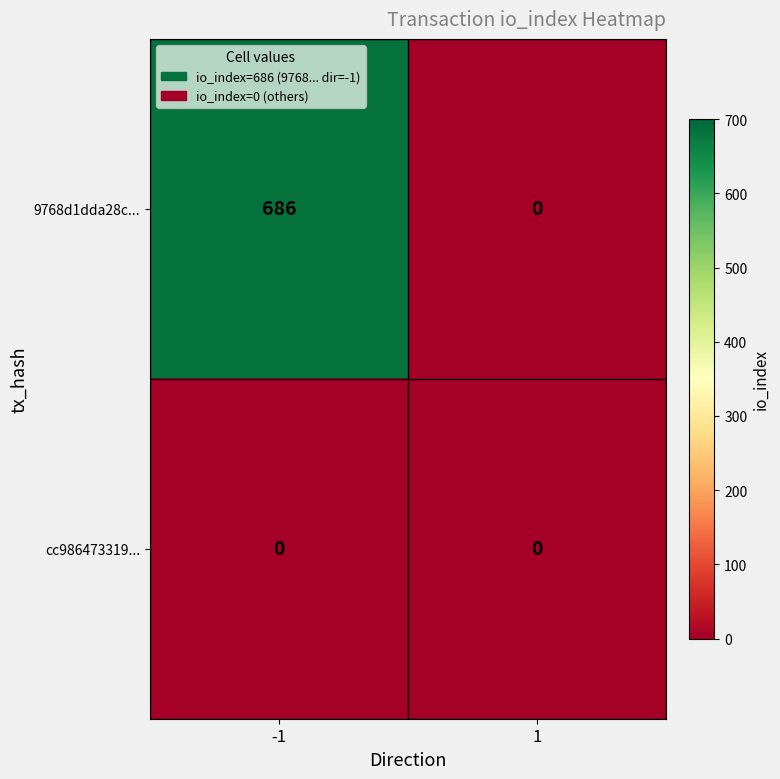

Between -1 and 1, which series saw the biggest shift?

9768d1dda28c...